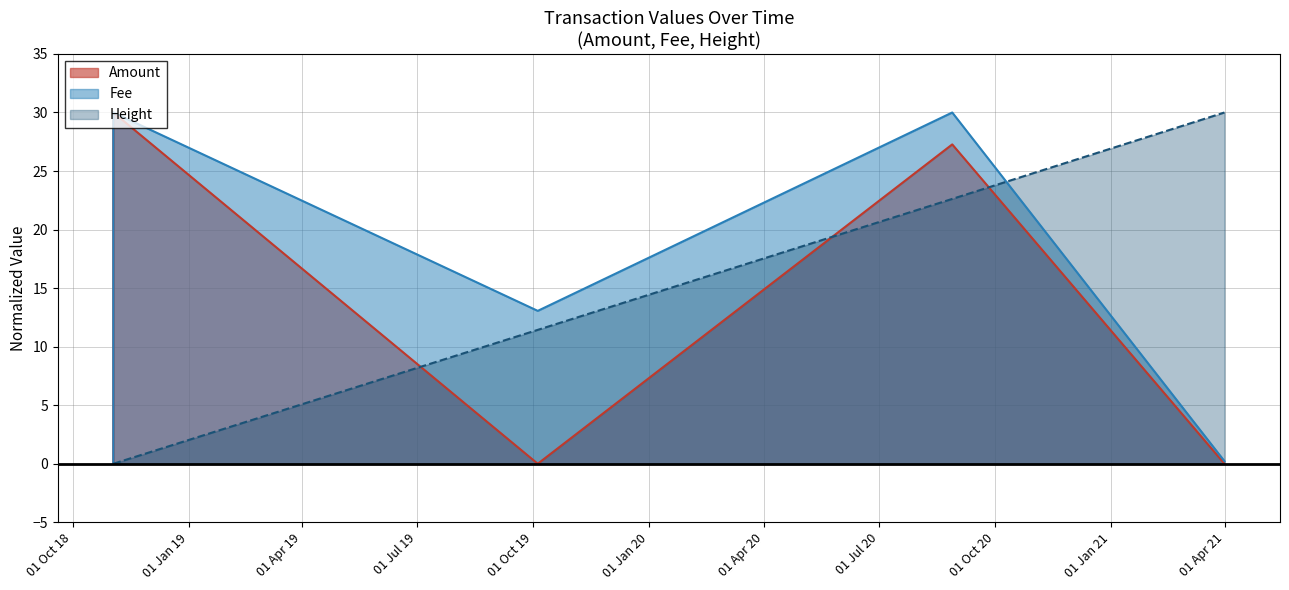

Which series has the largest total across all categories?

Fee